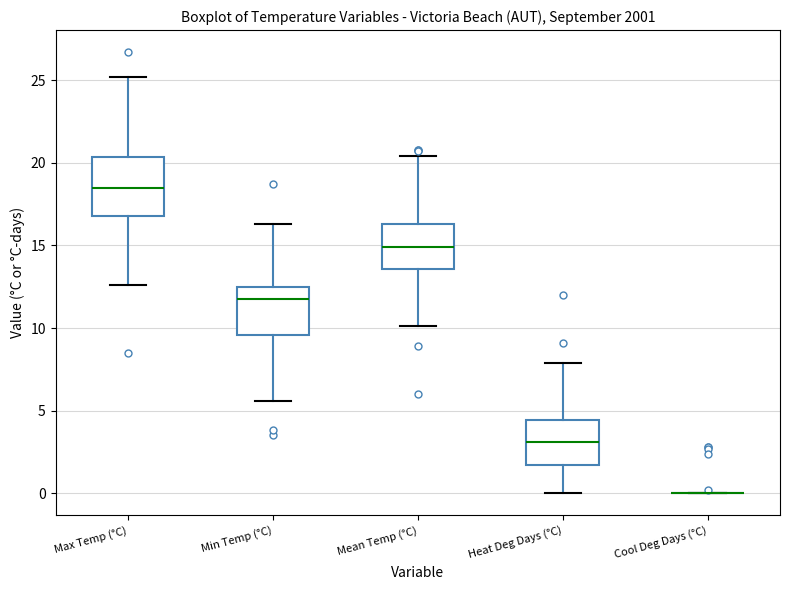

Where is the lower edge of the box for Mean Temp (°C) on the y-axis? The values are not printed on the chart, so give them approximately, as read against the axis.

13.5